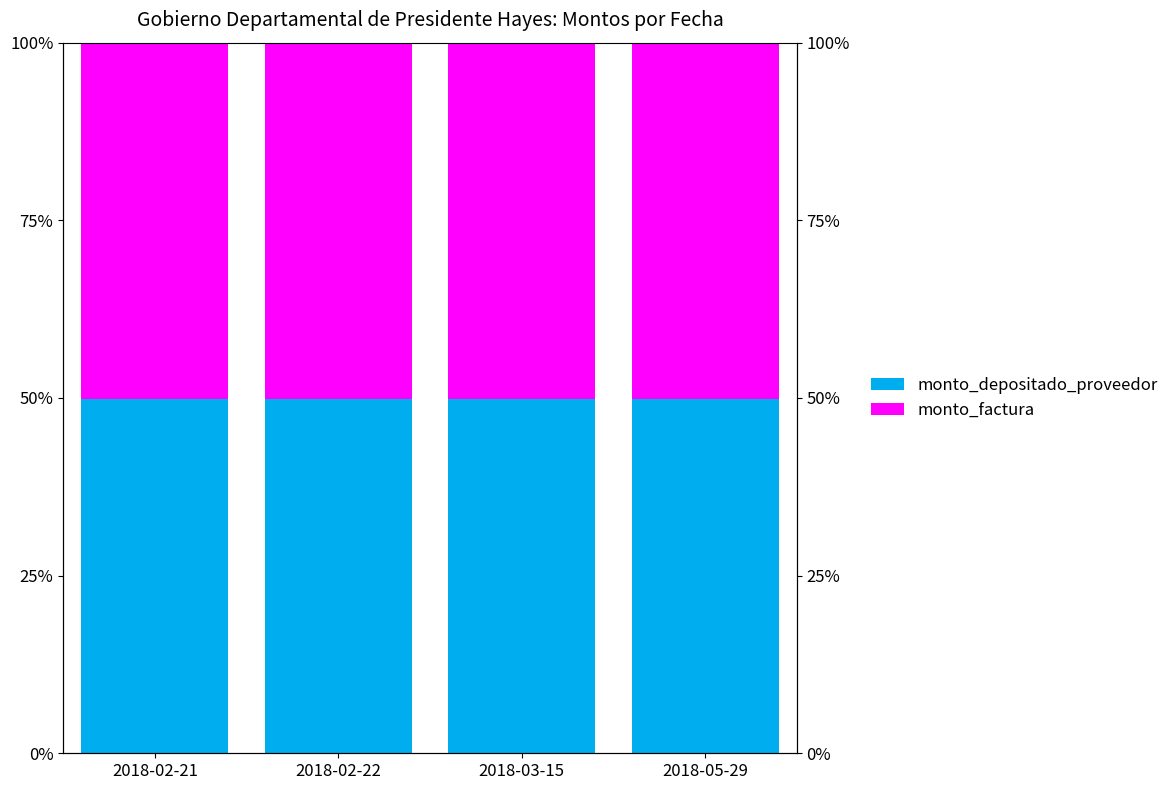

Reading left to right, extract all data points from this chart.

monto_depositado_proveedor: 2018-02-21=49.9	2018-02-22=49.9	2018-03-15=49.9	2018-05-29=49.9
monto_factura: 2018-02-21=50.1	2018-02-22=50.1	2018-03-15=50.1	2018-05-29=50.1